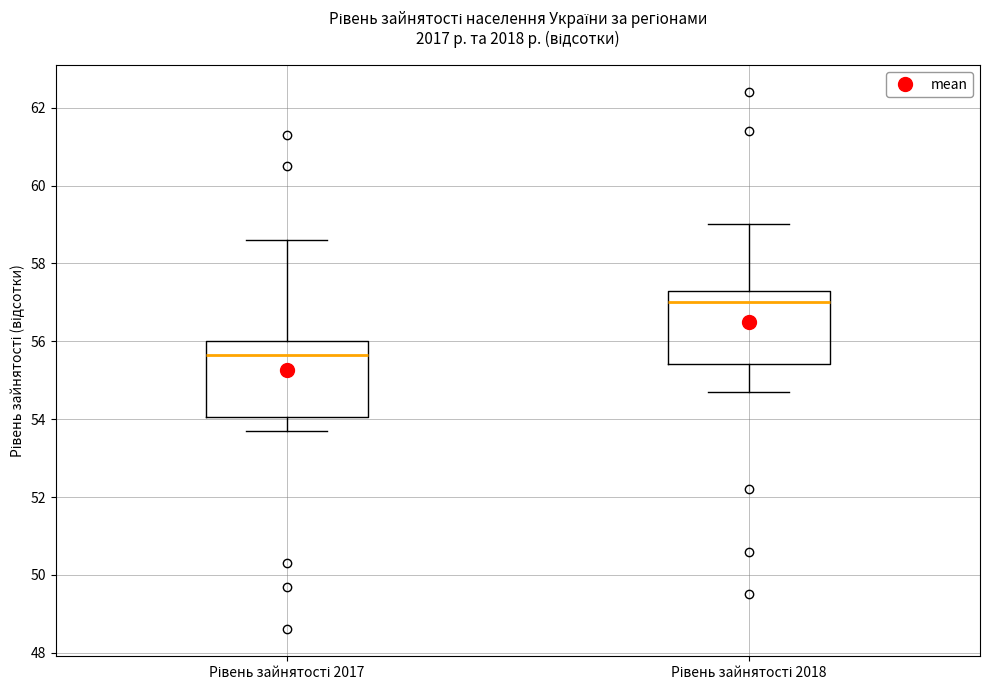

Where does the median line of the box for Рівень зайнятості 2017 sit on the y-axis? The values are not printed on the chart, so give them approximately, as read against the axis.

55.6